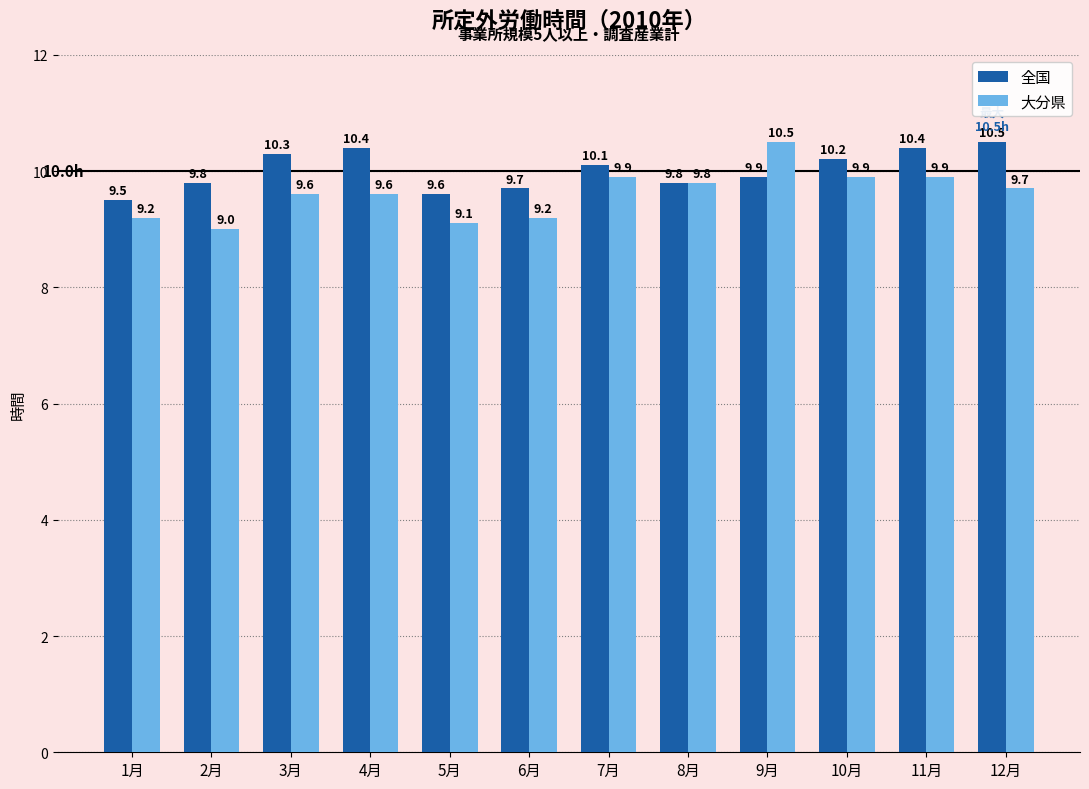

At how many categories does at least one series exceed 9?

12